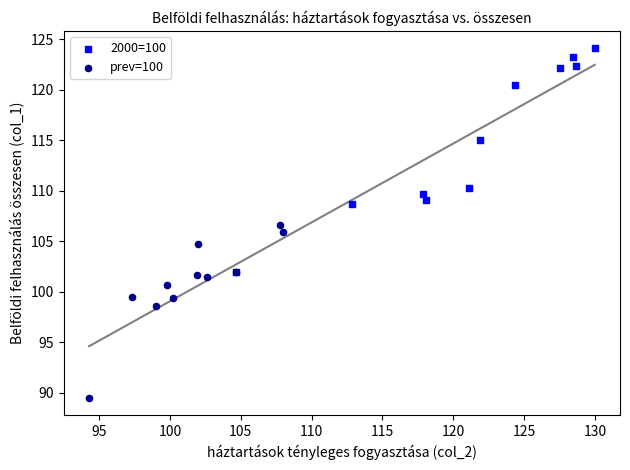

Which series contains the lowest Y value?

prev=100